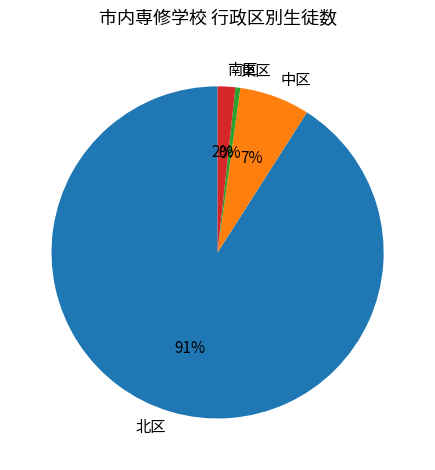

What percentage is the 南区 slice, to the nearest percent?

2%